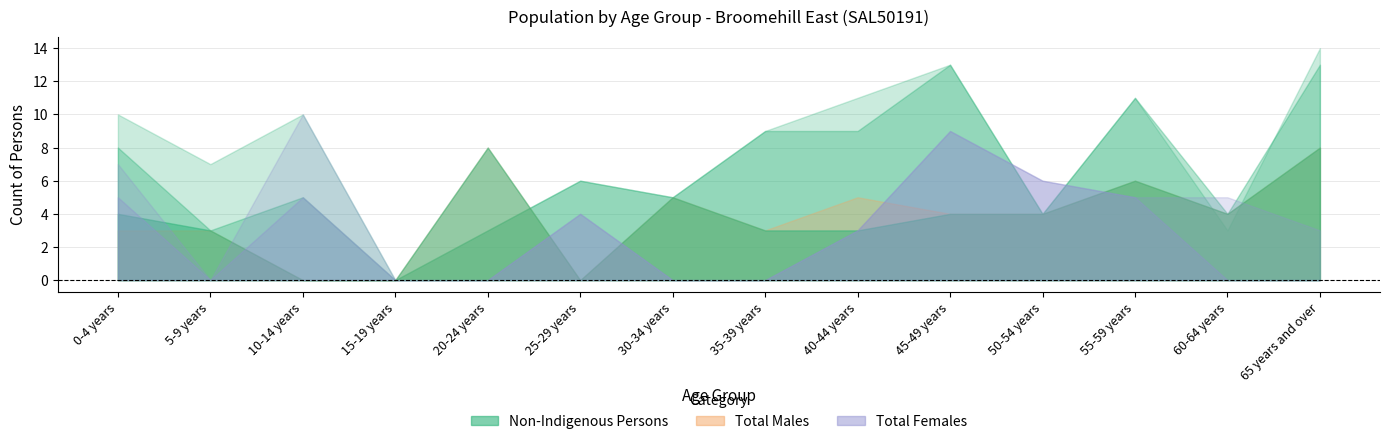

The Total Persons series shows 5 at 20-24 years. True or false?

False